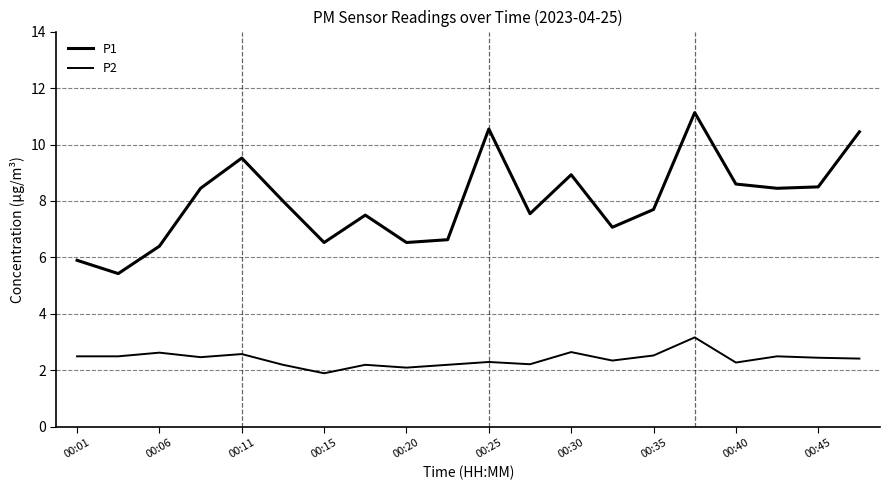

True or false: P2 and P1 intersect in this chart.

False